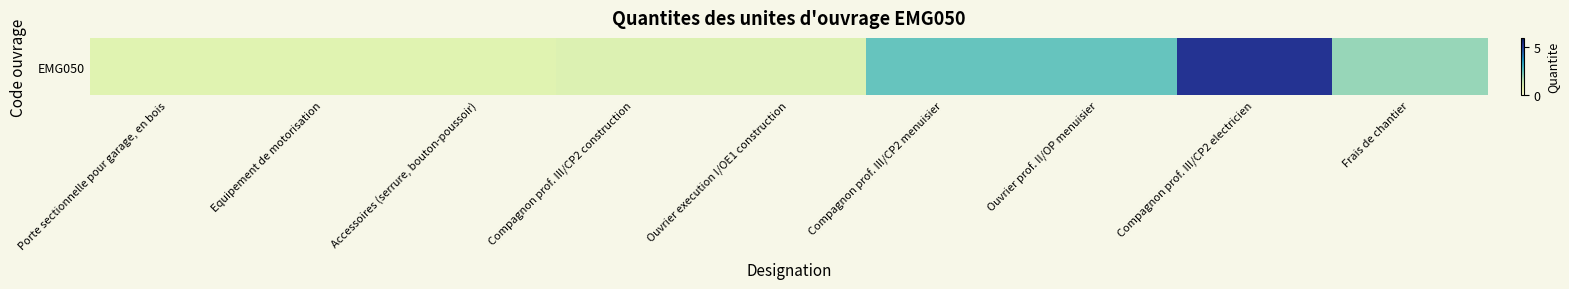

Reading left to right, extract all data points from this chart.

Porte sectionnelle pour garage, en bois=1.0	Equipement de motorisation=1.0	Accessoires (serrure, bouton-poussoir)=1.0	Compagnon prof. III/CP2 construction=1.1	Ouvrier execution I/OE1 construction=1.1	Compagnon prof. III/CP2 menuisier=2.5	Ouvrier prof. II/OP menuisier=2.5	Compagnon prof. III/CP2 electricien=5.3	Frais de chantier=2.0